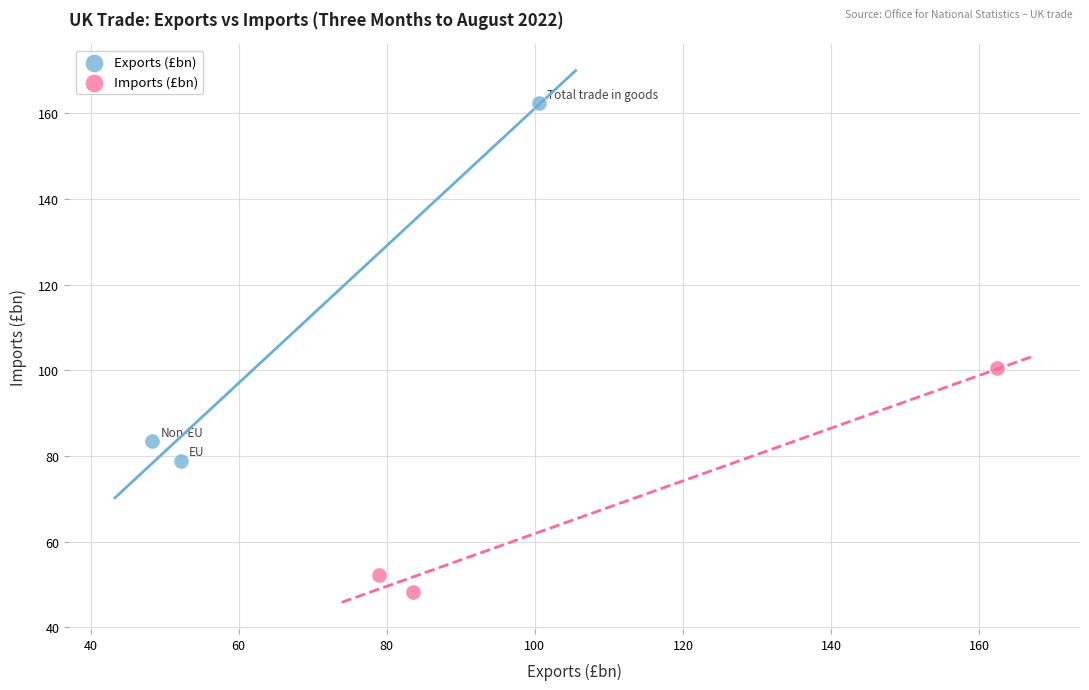

Which series contains the lowest Y value?

Imports (£bn)